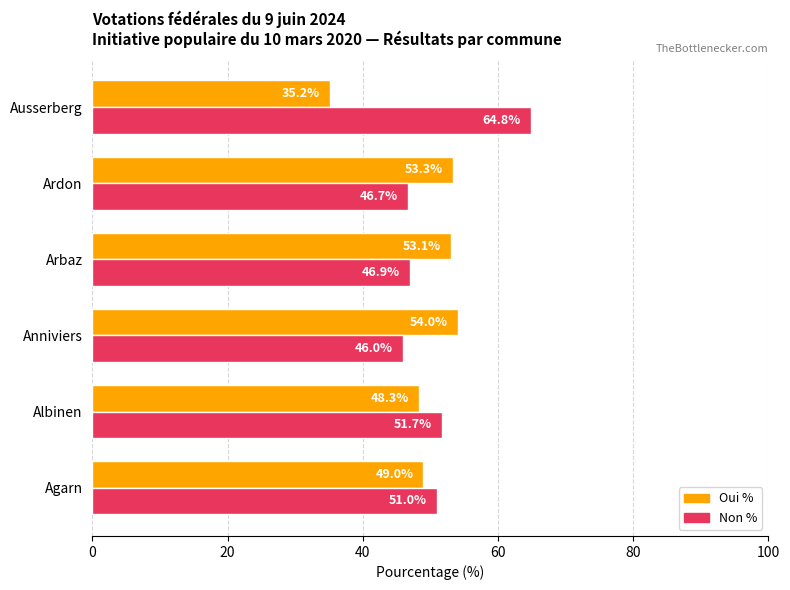

What is the average value of the Oui % series?

48.8